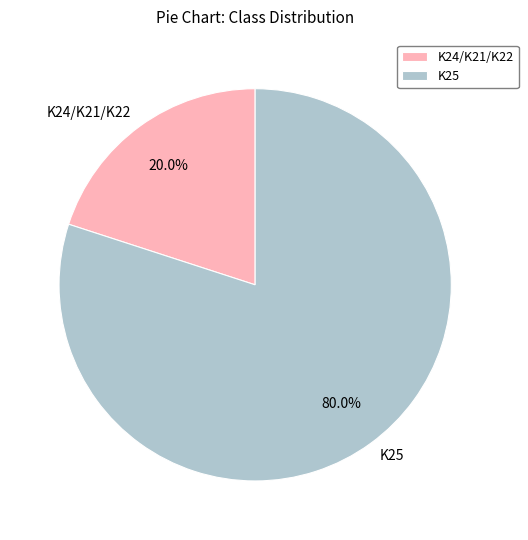

How many slices are in this pie chart?

2